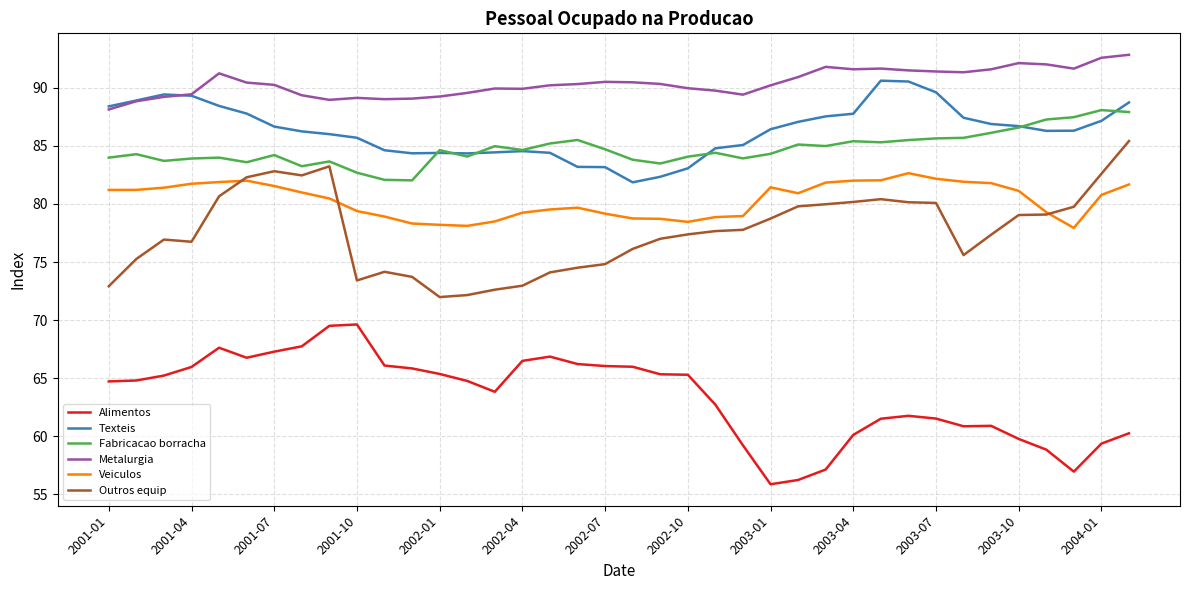

List the series in order of their peak value, lowest first.

Alimentos, Veiculos, Outros equip, Fabricacao borracha, Texteis, Metalurgia